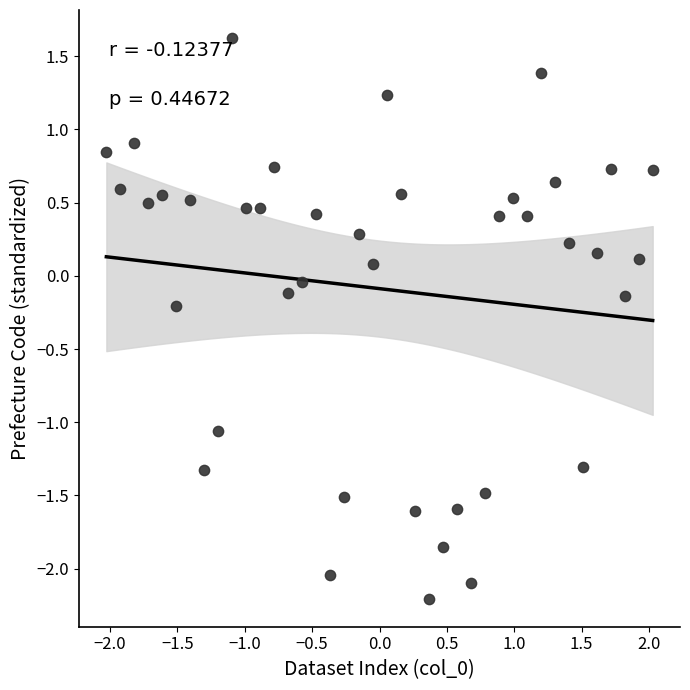

What is the range of Y values (max minus min)?

3.5